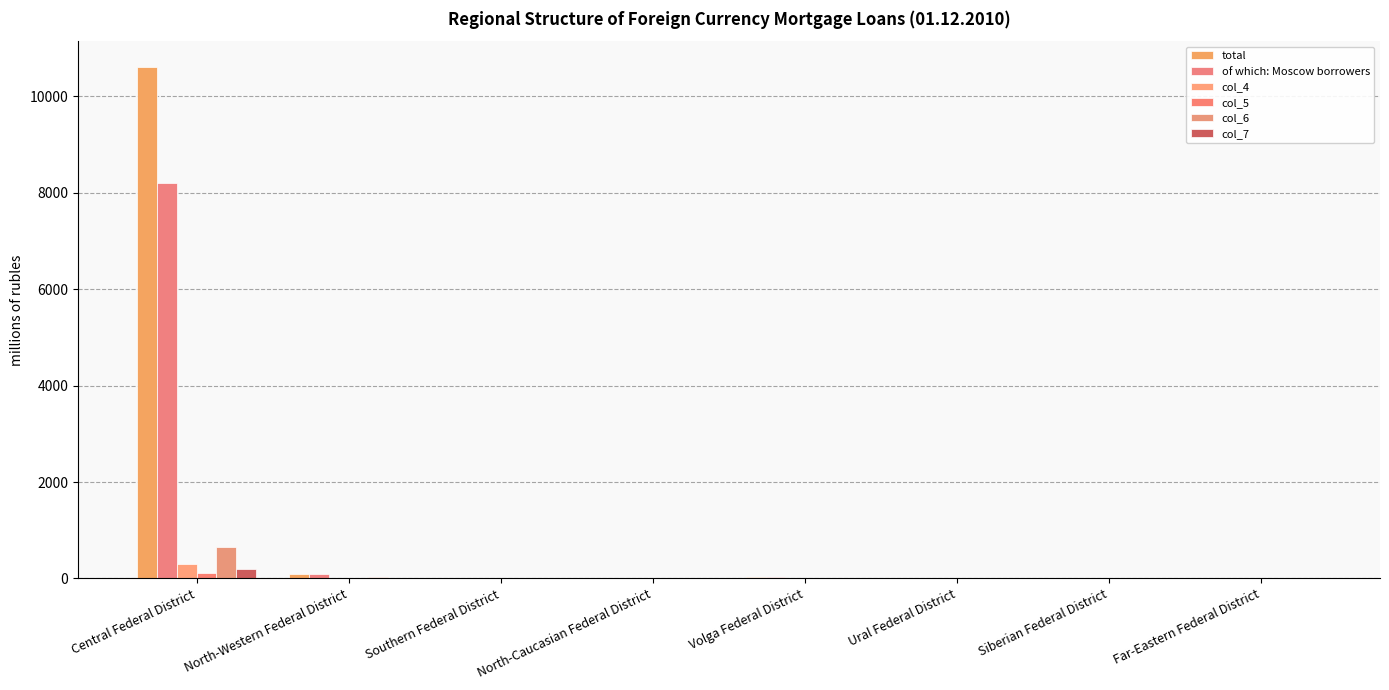

Count the number of categories in the chart.

8